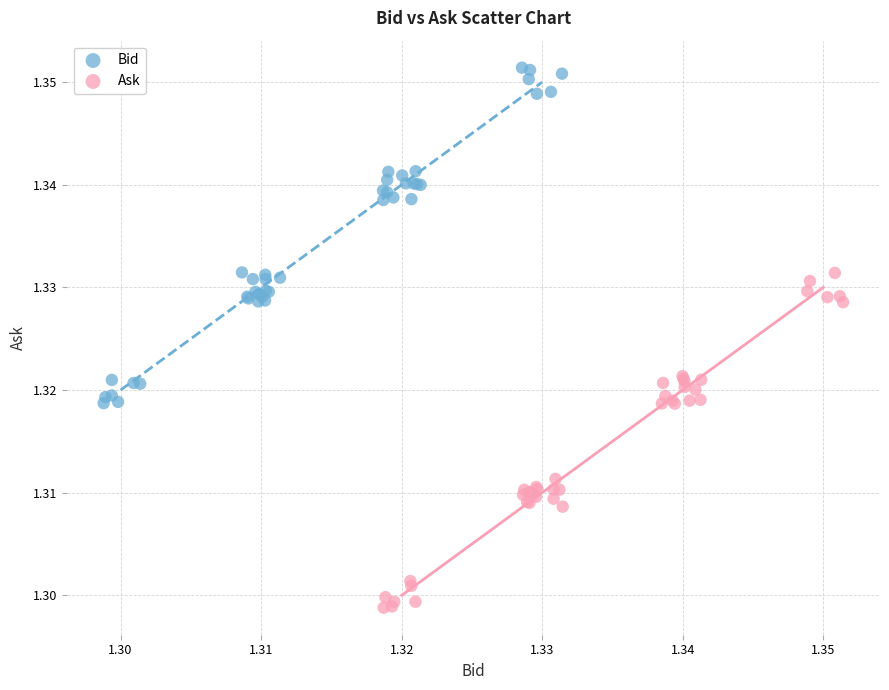

Which series contains the highest Y value?

Bid